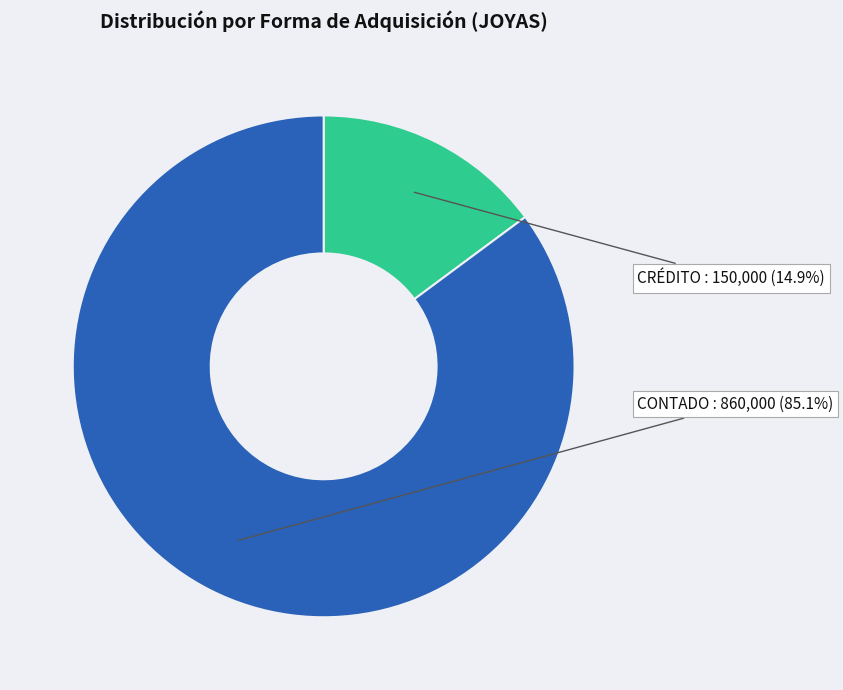

Is there a majority slice in this chart?

Yes